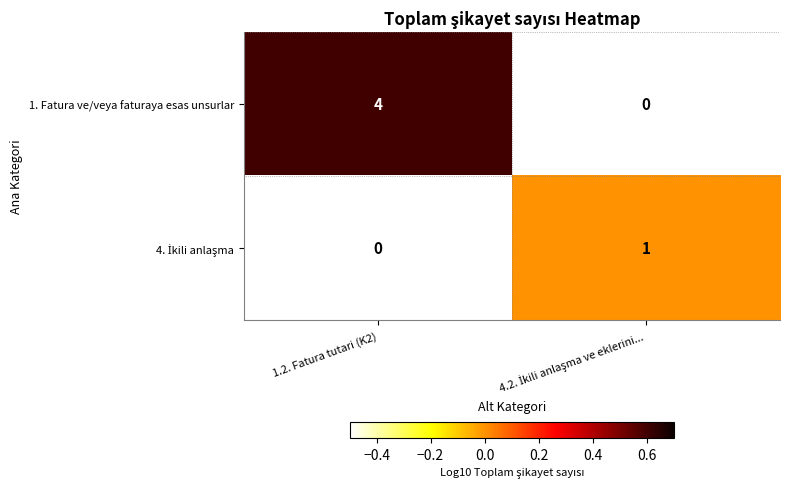

List the labels in order of 4. İkili anlaşma value, smallest first.

1.2. Fatura tutari (K2), 4.2. İkili anlaşma ve eklerini...